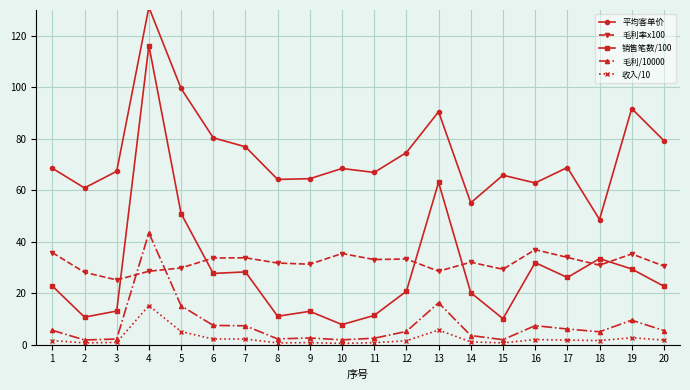

True or false: 平均客单价 and 销售笔数/100 cross at least once.

False